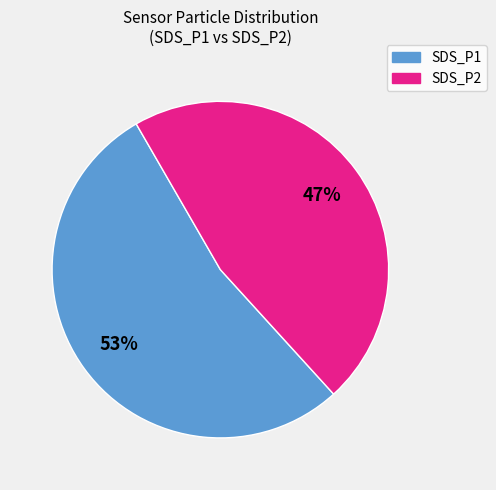

What is the smallest slice in the pie chart?

SDS_P2